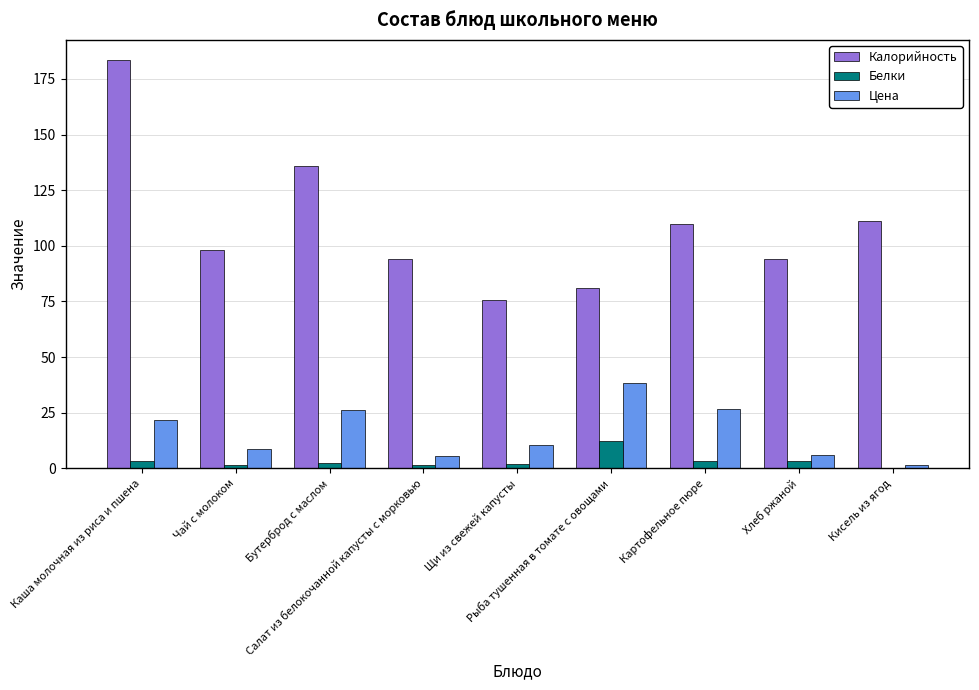

What is the difference between the Цена values at Салат из белокочанной капусты с морковью and Хлеб ржаной?

0.6